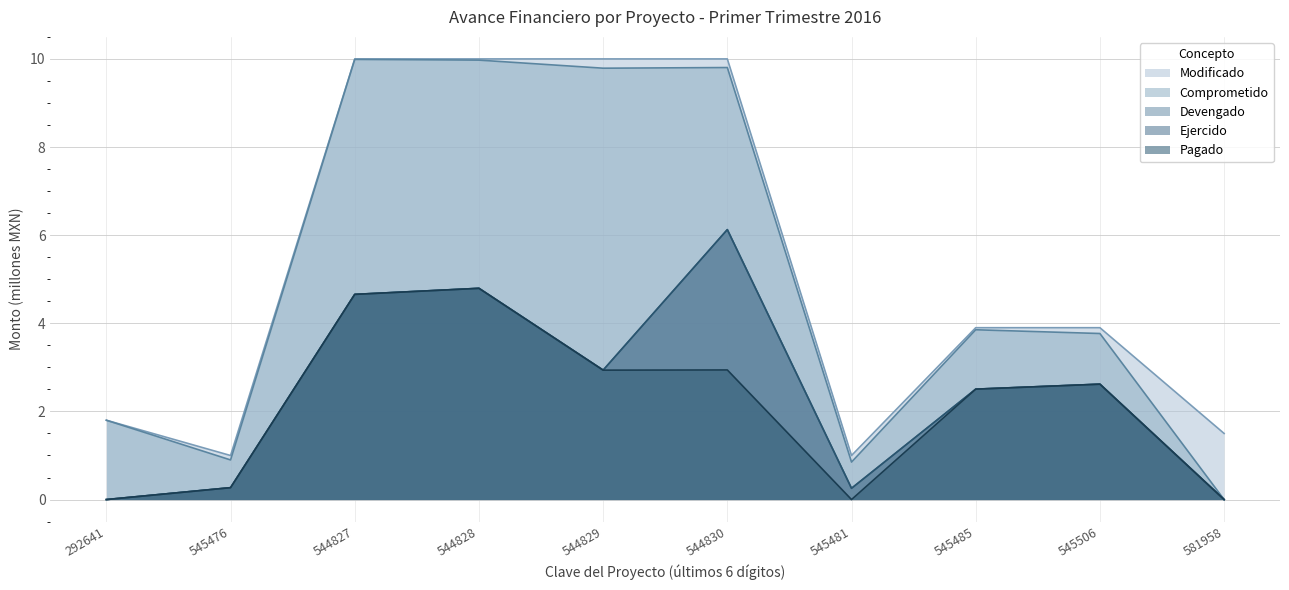

True or false: Comprometido and Devengado cross at least once.

False